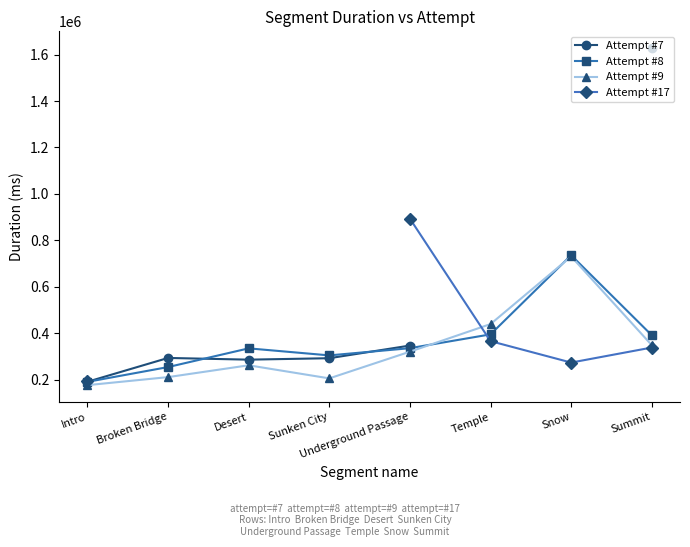

Between which two adjacent categories do Attempt #17 and Attempt #9 first intersect?

Underground Passage and Temple